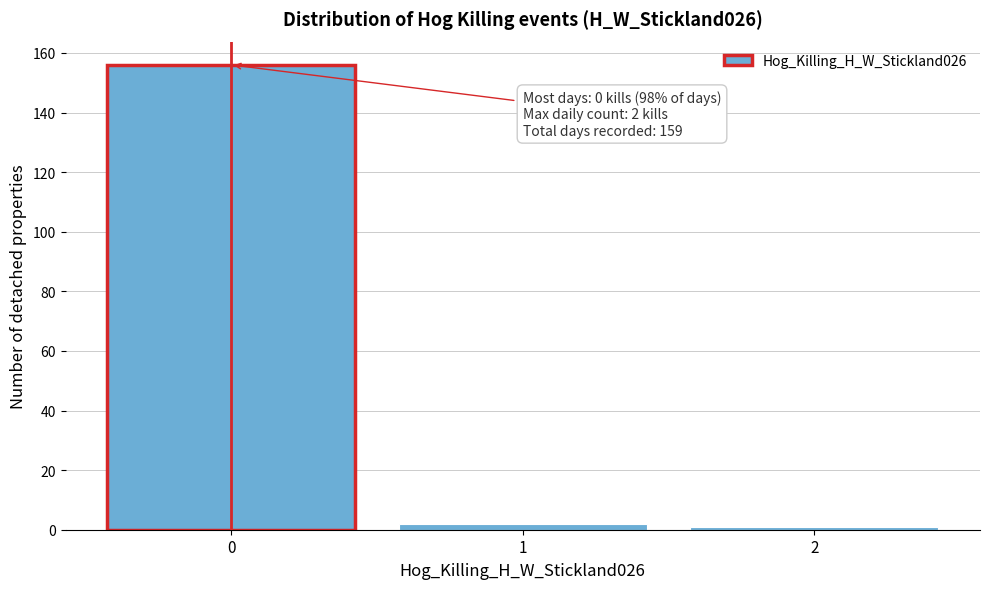

Reading left to right, extract all data points from this chart.

156	2	1